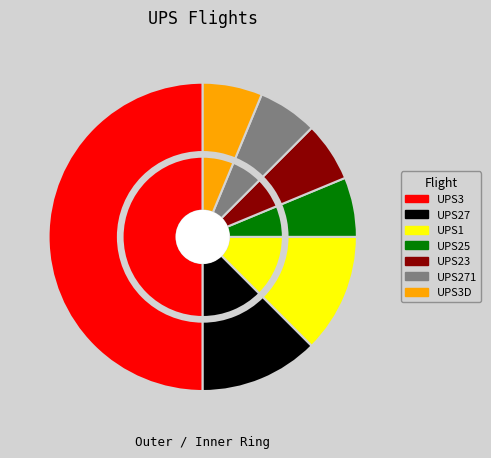

To the nearest percent, what is the combined percentage of UPS25 and UPS23?

12%